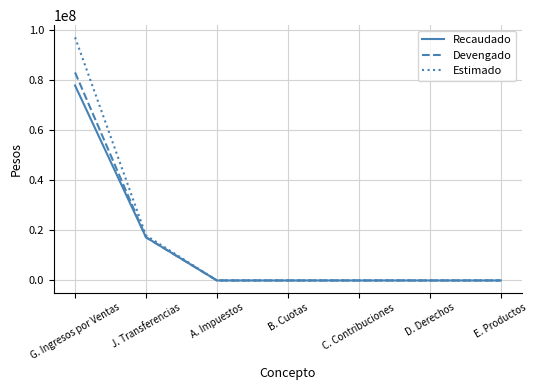

The value of Devengado at J. Transferencias is 17245682.0. True or false?

True